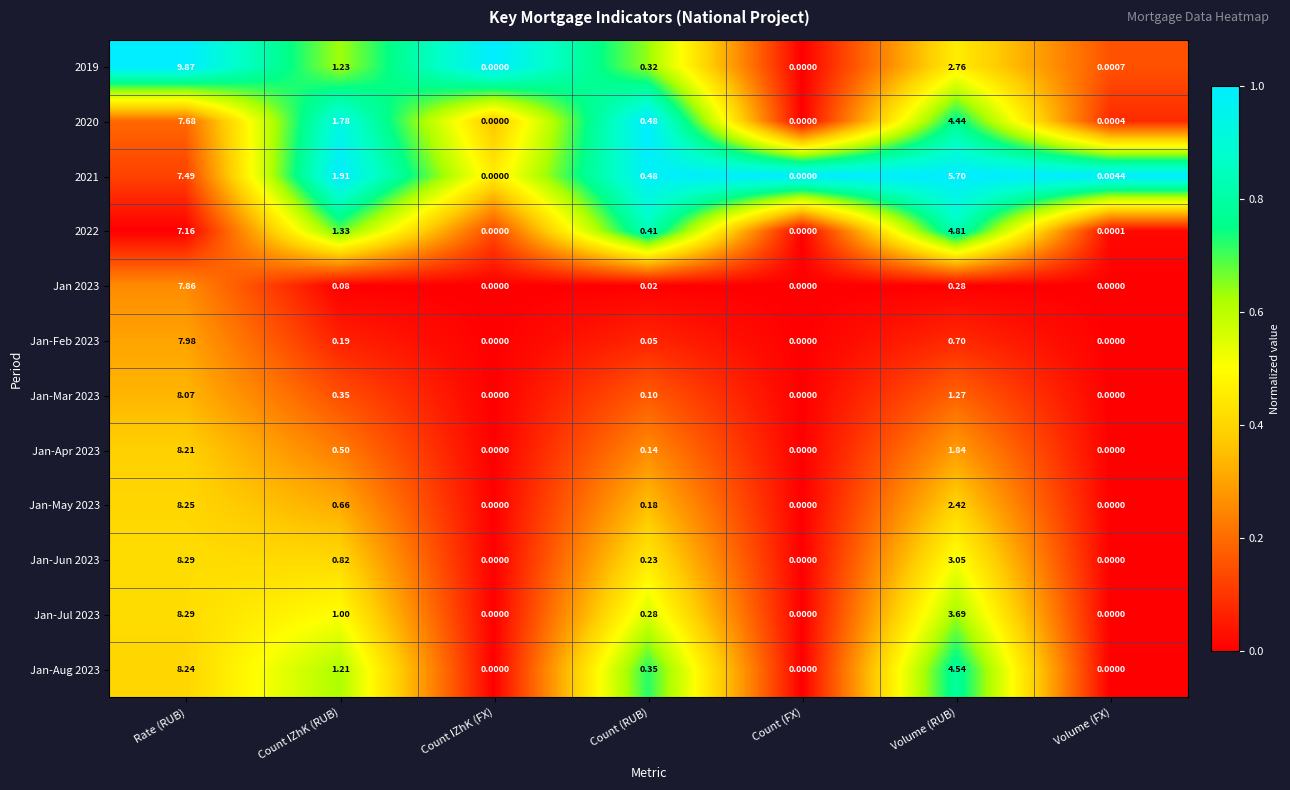

Count the number of data series in this chart.

12